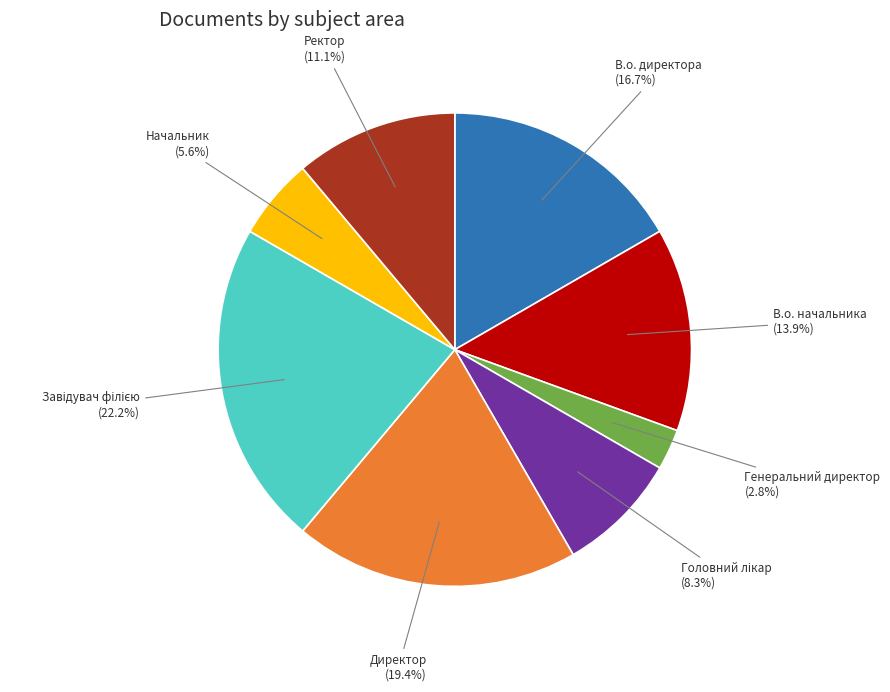

To the nearest percent, what is the difference between the largest and smallest slice percentages?

19%